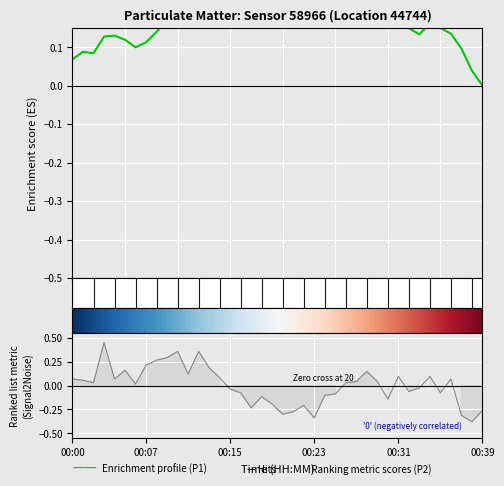

What is the sum of the values at 00:29 and 00:11?

0.2